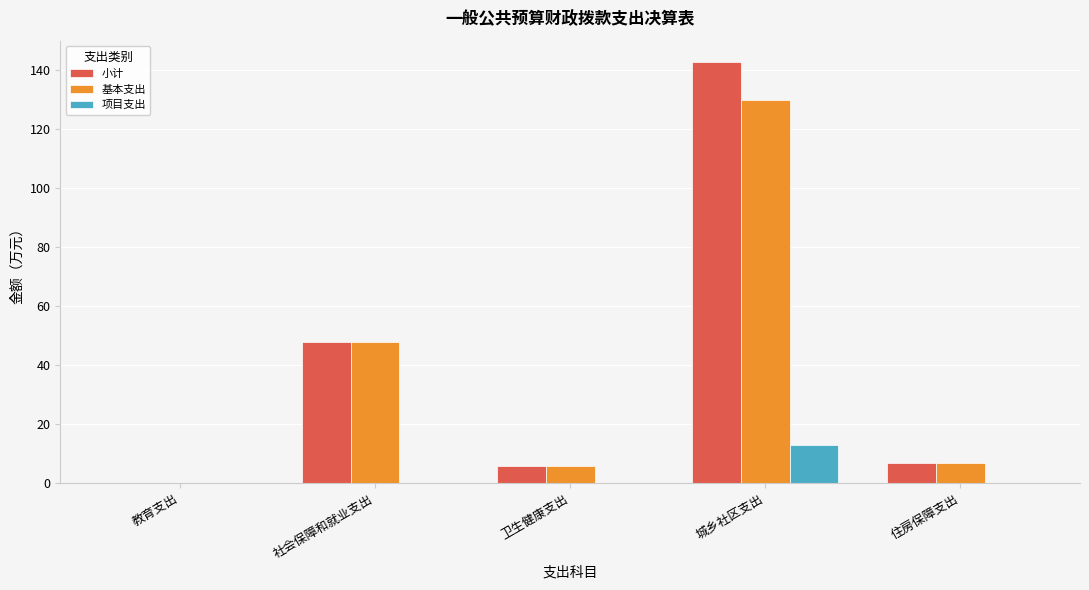

True or false: 基本支出 has a value of 0.1 at 教育支出.

True